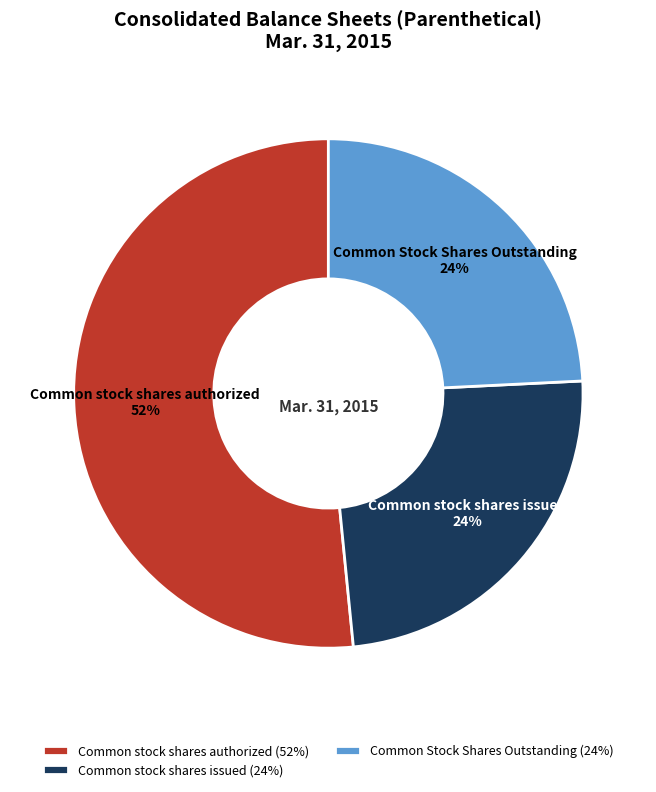

To the nearest percent, what portion does Common Stock Shares Outstanding represent?

24%